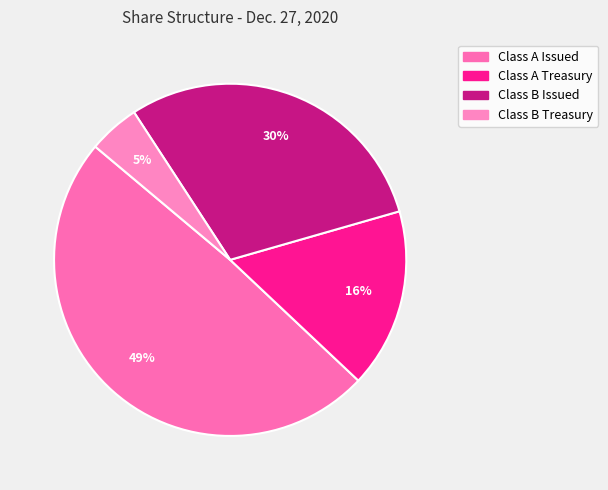

How many slices are in this pie chart?

4